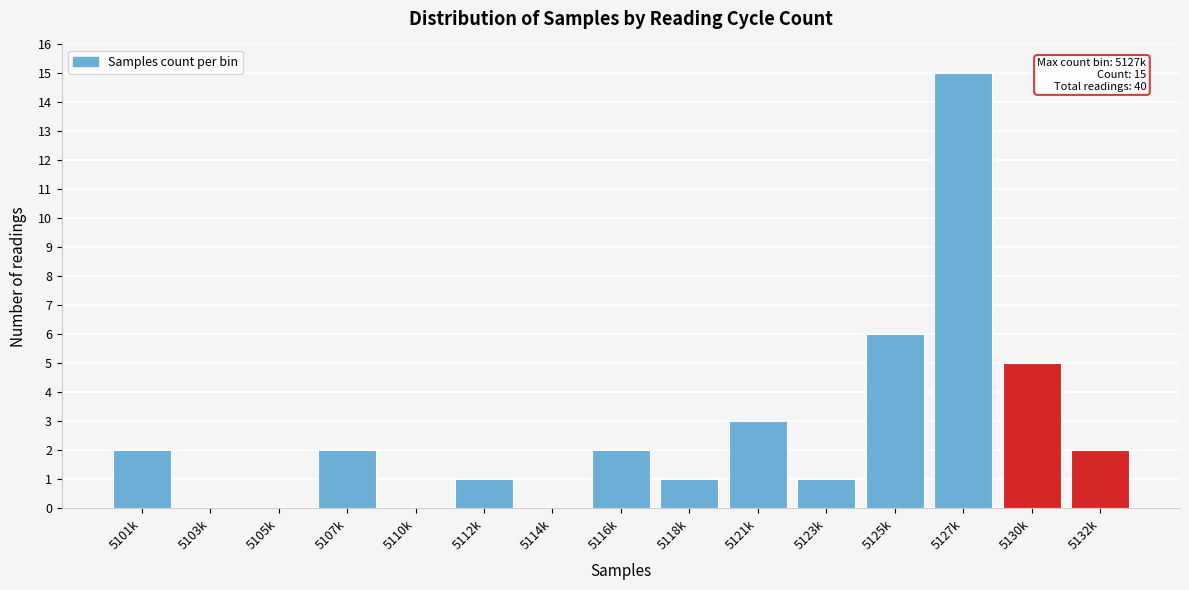

Reading left to right, list all the values displayed in this chart.

5101k=2	5103k=0	5105k=0	5107k=2	5110k=0	5112k=1	5114k=0	5116k=2	5118k=1	5121k=3	5123k=1	5125k=6	5127k=15	5130k=5	5132k=2